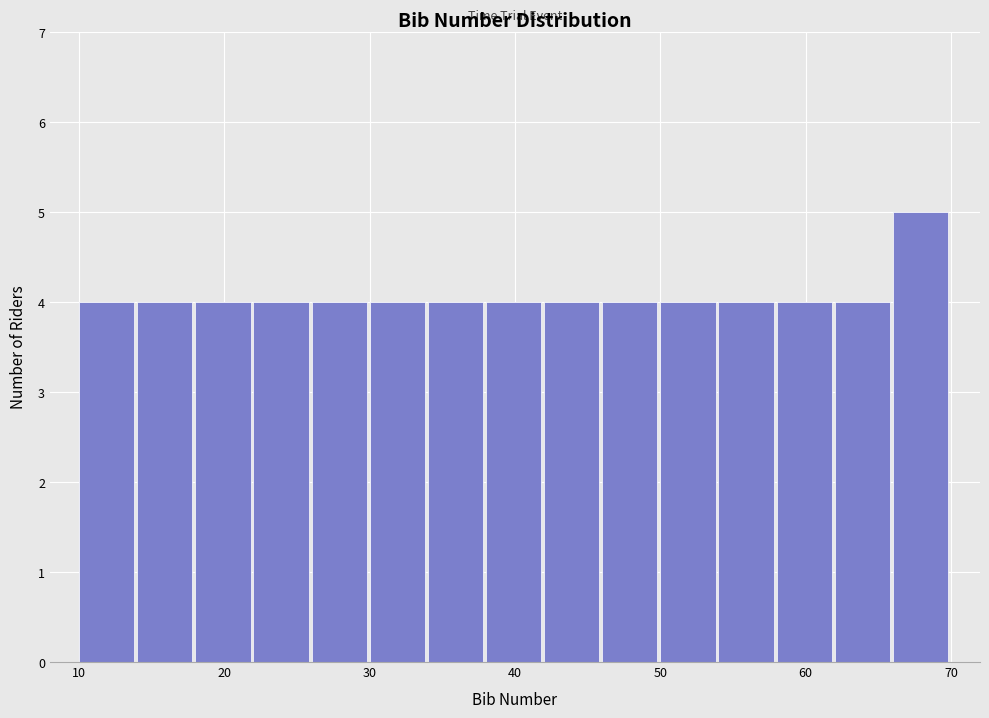

Reading left to right, transcribe this chart: for each bar, give the range it covers on the x-axis and its height. The values are not printed on the chart, so give them approximately, as read against the axis.

10 to 14: 4
14 to 18: 4
18 to 22: 4
22 to 26: 4
26 to 30: 4
30 to 34: 4
34 to 38: 4
38 to 42: 4
42 to 46: 4
46 to 50: 4
50 to 54: 4
54 to 58: 4
58 to 62: 4
62 to 66: 4
66 to 70: 5